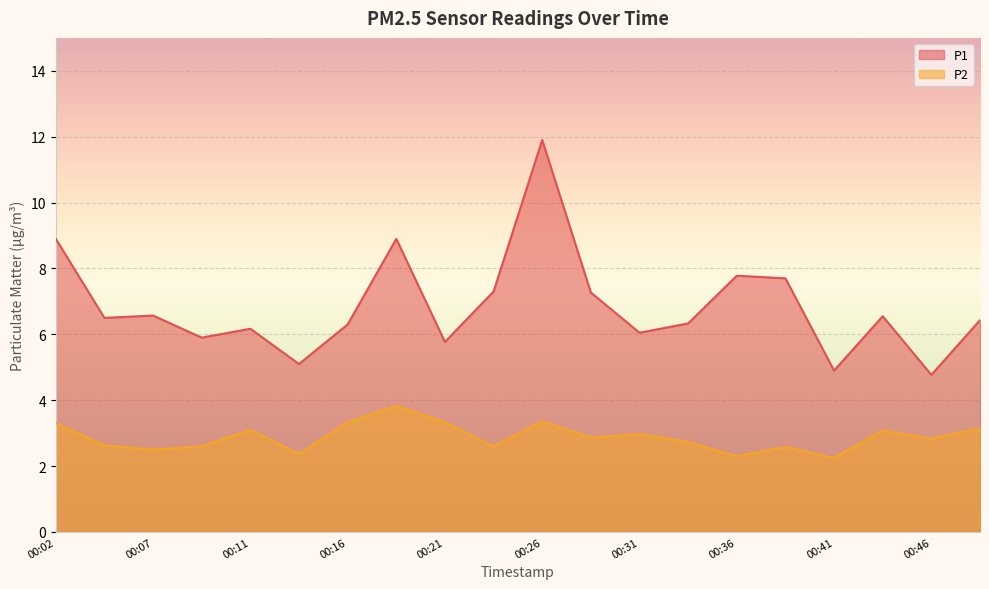

What is the difference between the highest and lowest values at 00:31?

3.1